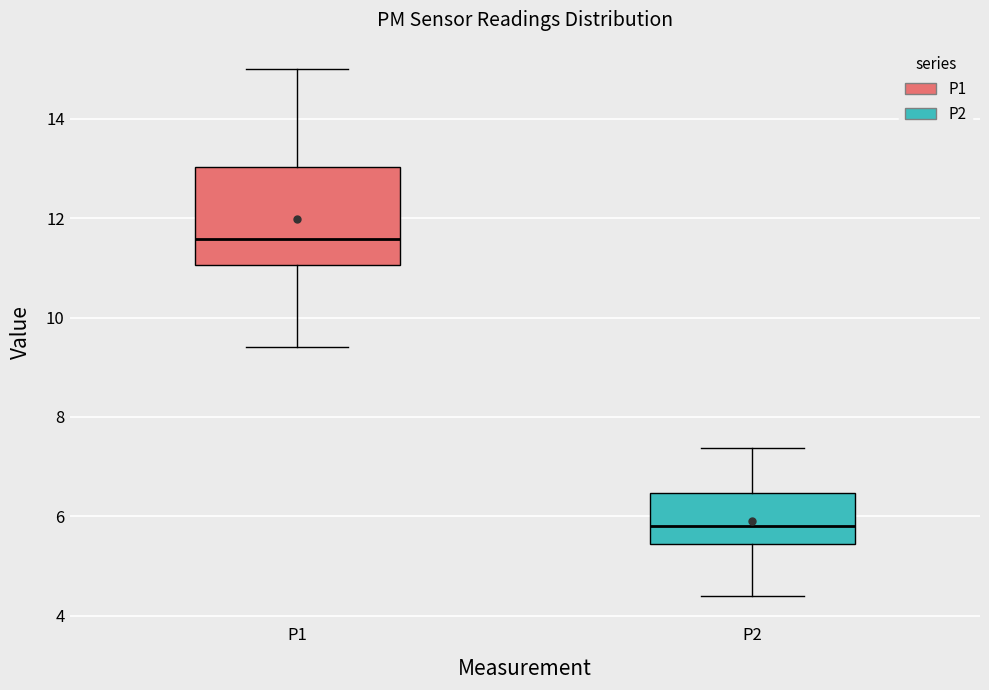

Comparing the boxes themselves (not the whiskers), which one is the tallest?

P1